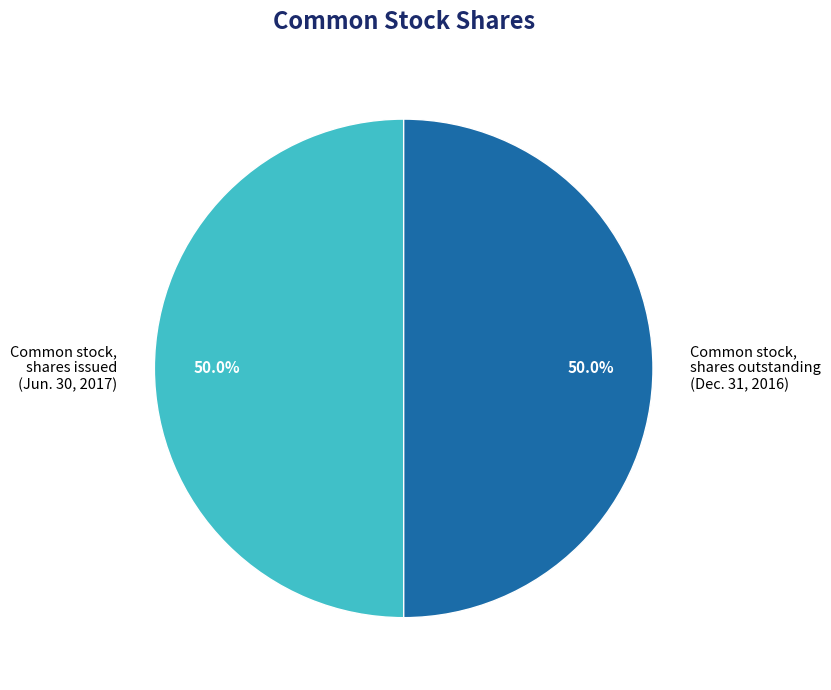

Count the number of slices in the pie.

2